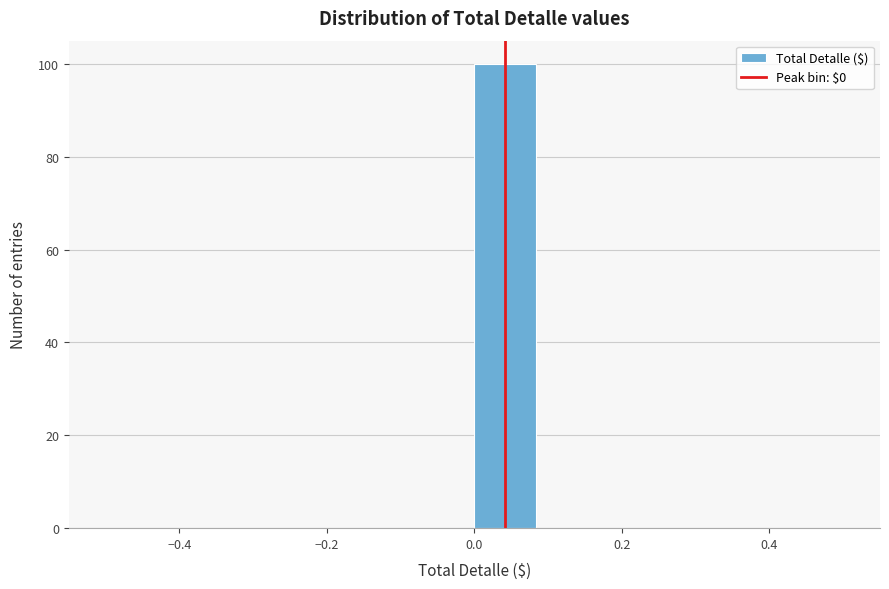

How tall is the bar that spans 0.00 to 0.08 on the x-axis? Neither the bar edges nor the heights are printed on the chart, so give them approximately, as read against the axes.

100